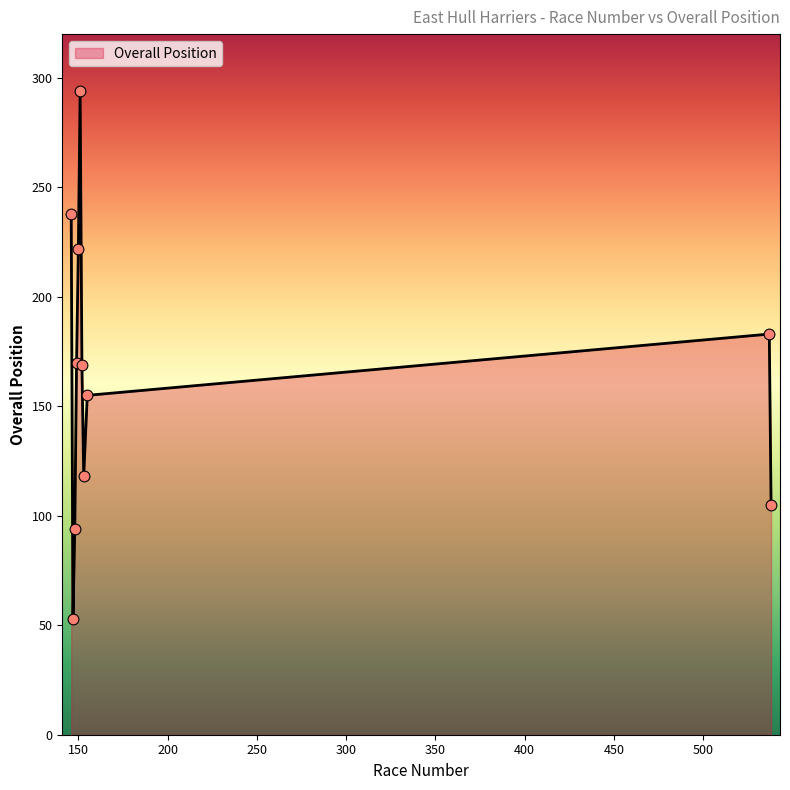

What is the smallest value displayed?

53